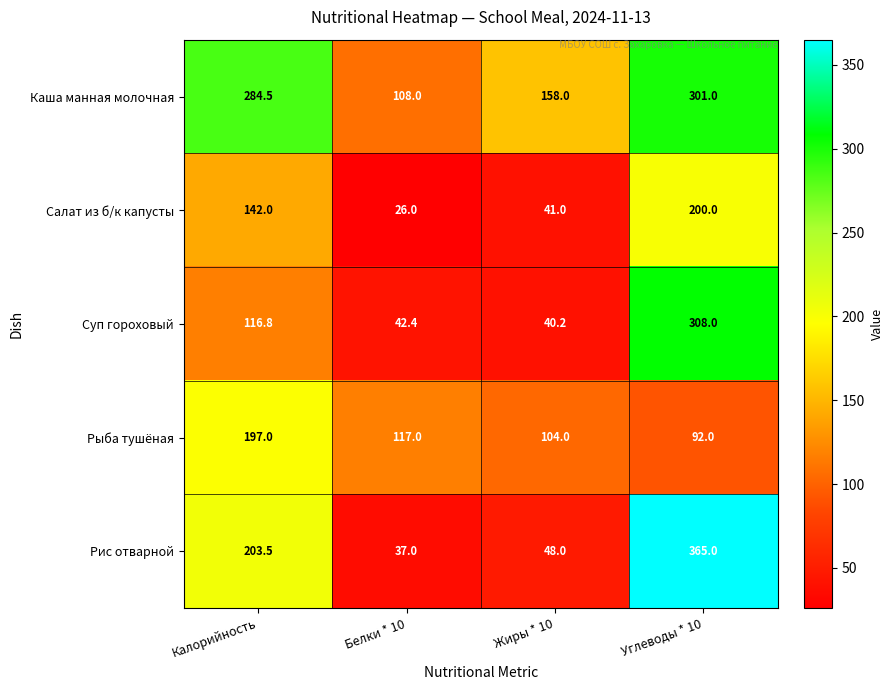

Reading left to right, list all the values displayed in this chart.

Каша манная молочная: Калорийность=284.5	Белки * 10=108.0	Жиры * 10=158.0	Углеводы * 10=301.0
Салат из б/к капусты: Калорийность=142.0	Белки * 10=26.0	Жиры * 10=41.0	Углеводы * 10=200.0
Суп гороховый: Калорийность=116.8	Белки * 10=42.4	Жиры * 10=40.2	Углеводы * 10=308.0
Рыба тушёная: Калорийность=197.0	Белки * 10=117.0	Жиры * 10=104.0	Углеводы * 10=92.0
Рис отварной: Калорийность=203.5	Белки * 10=37.0	Жиры * 10=48.0	Углеводы * 10=365.0